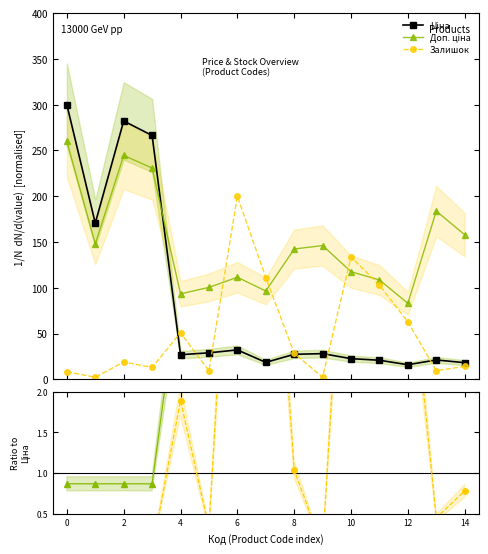

True or false: Доп. ціна and Залишок intersect in this chart.

True